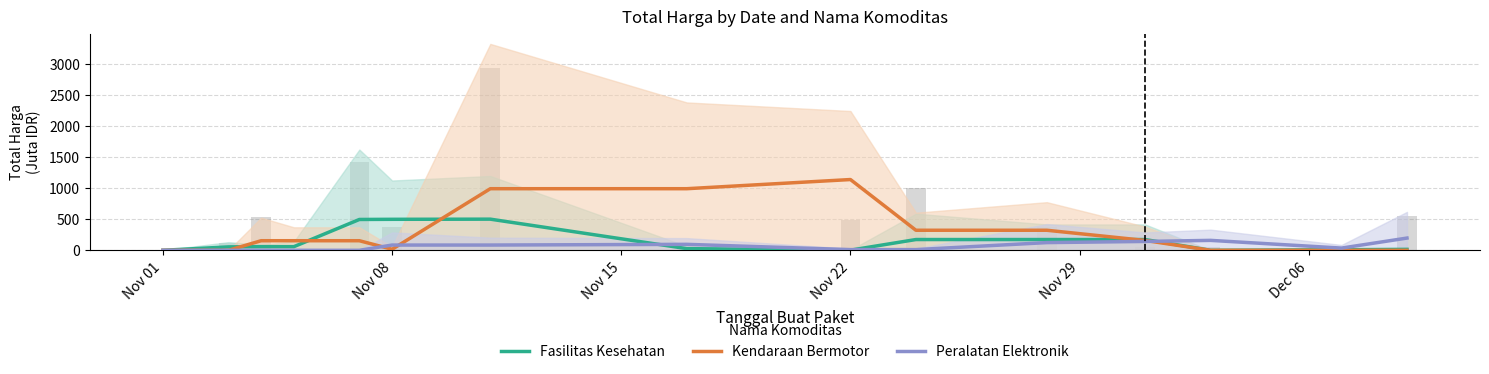

At how many categories does at least one series exceed 294?

7